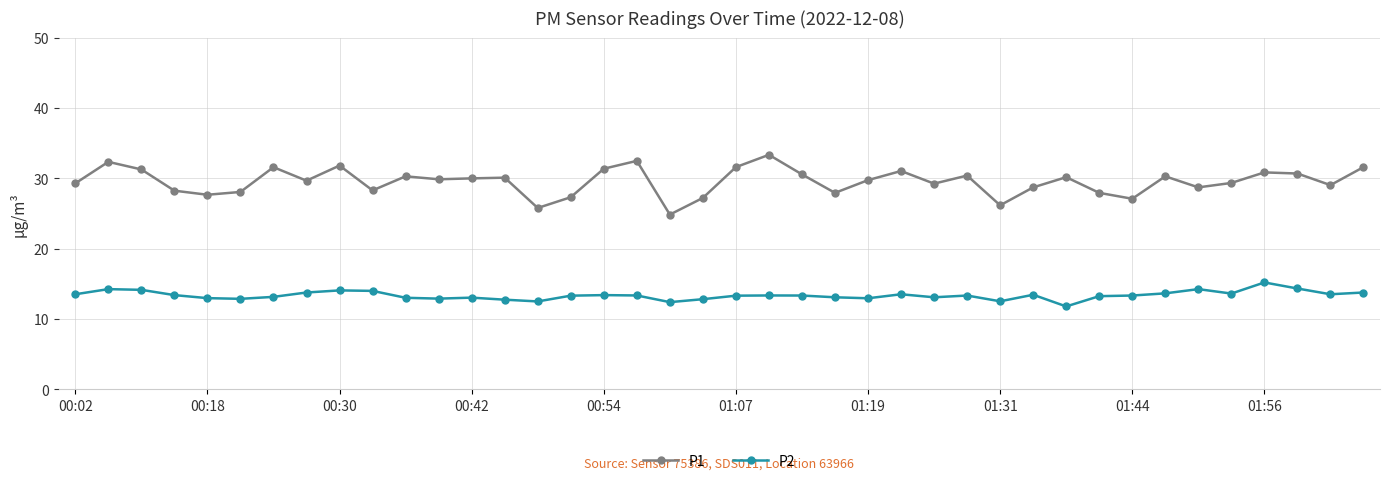

Rank the series by their maximum value, from highest to lowest.

P1, P2